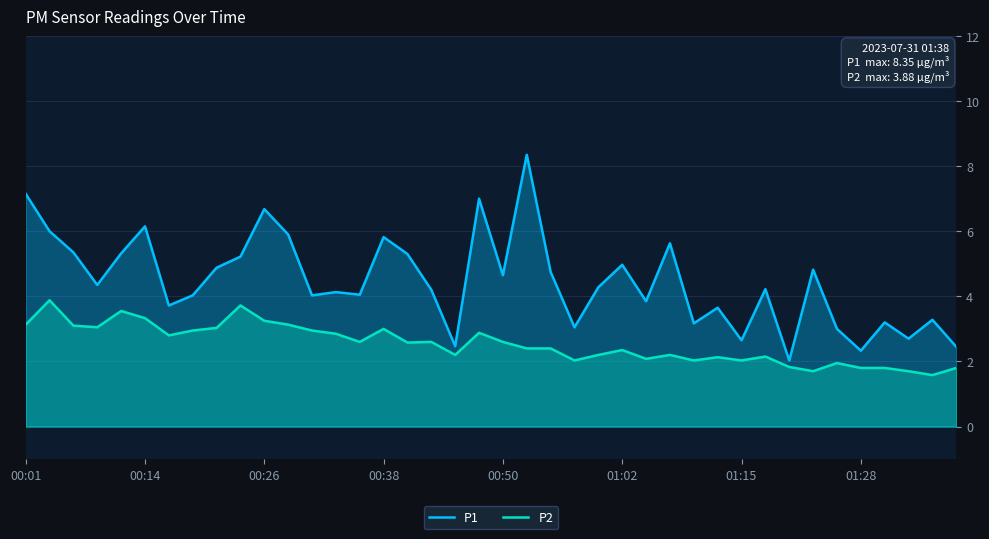

What is the sum of all P2 values?

101.3